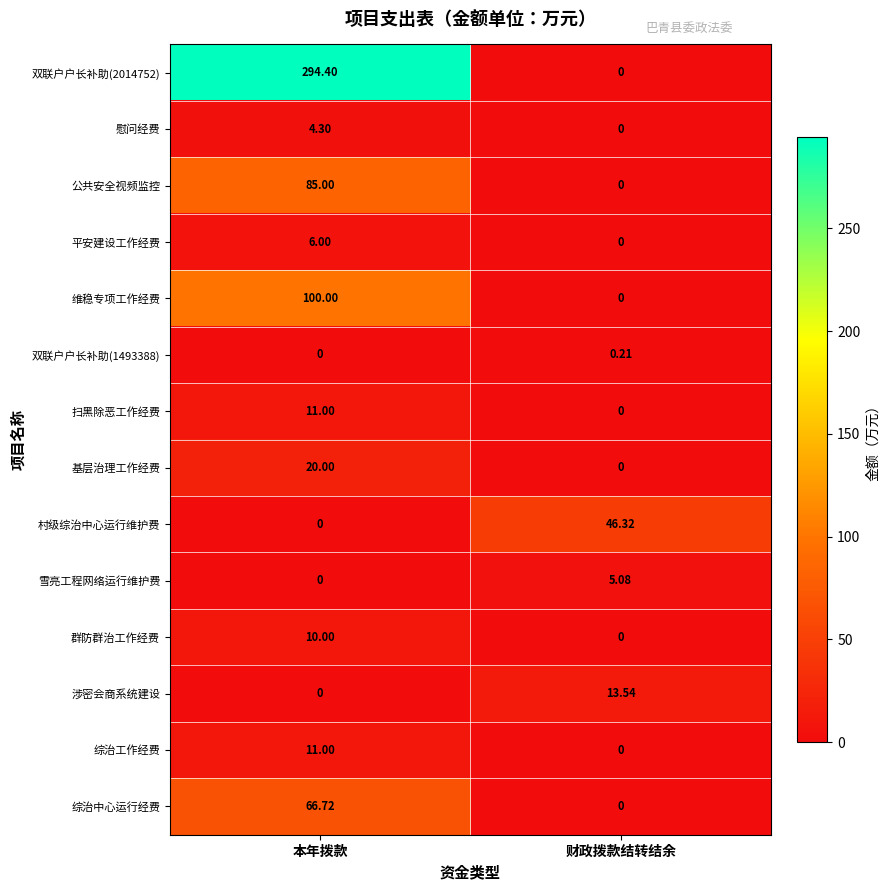

Where is 综治工作经费 nearest to the value 5?

财政拨款结转结余